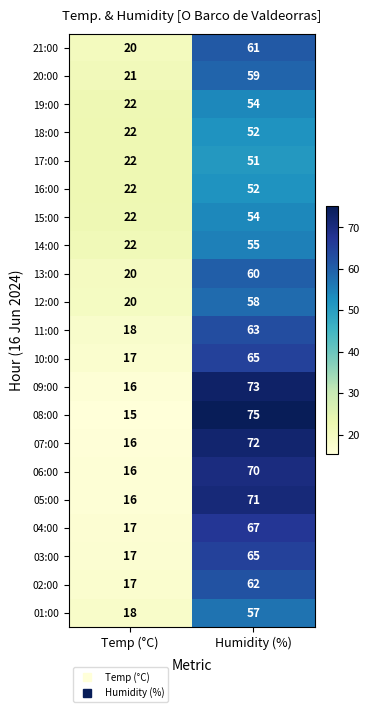

What is the minimum value shown in the chart?

15